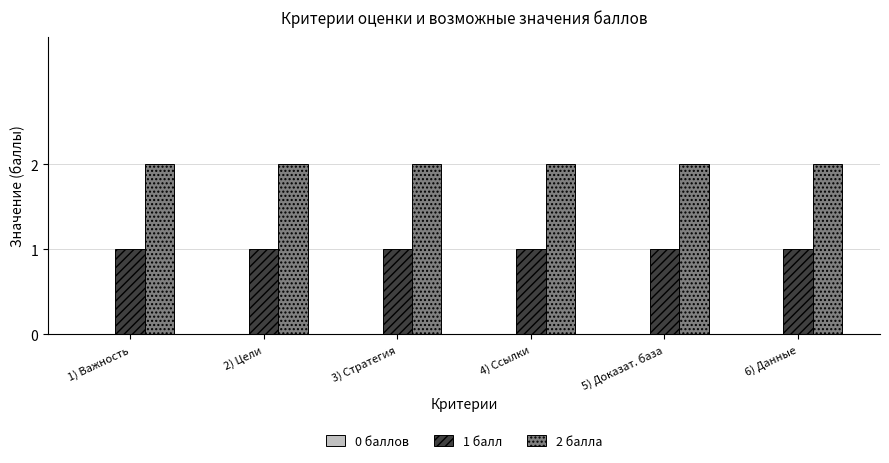

True or false: 2 балла has a value of 3 at 5) Доказат. база.

False